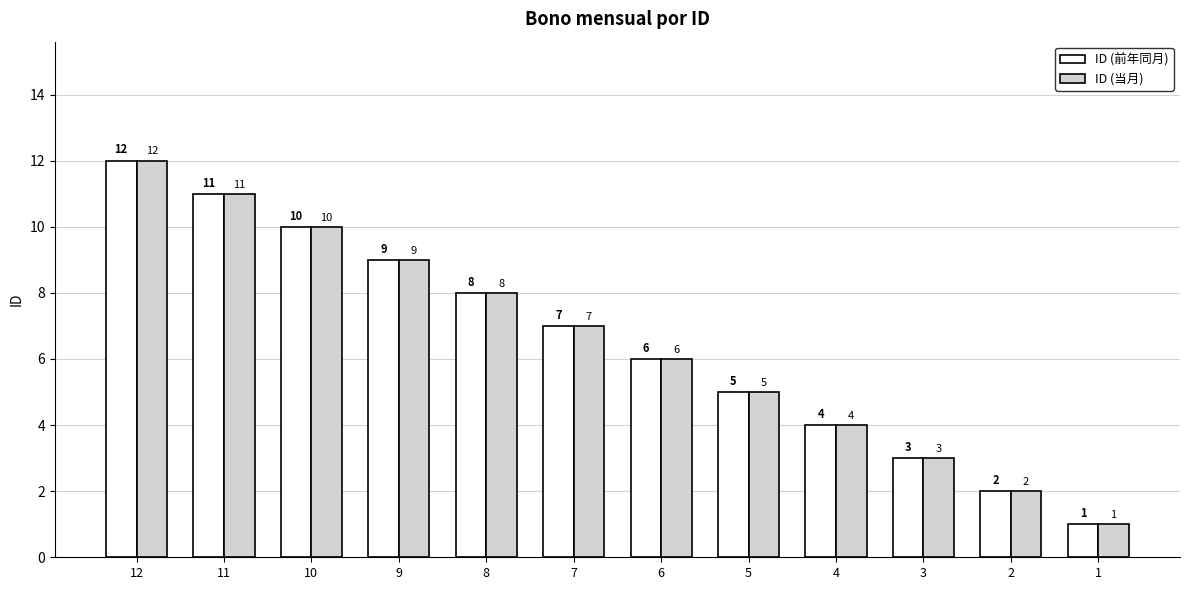

What is the sum of the ID (当月) values at 7 and 10?

17